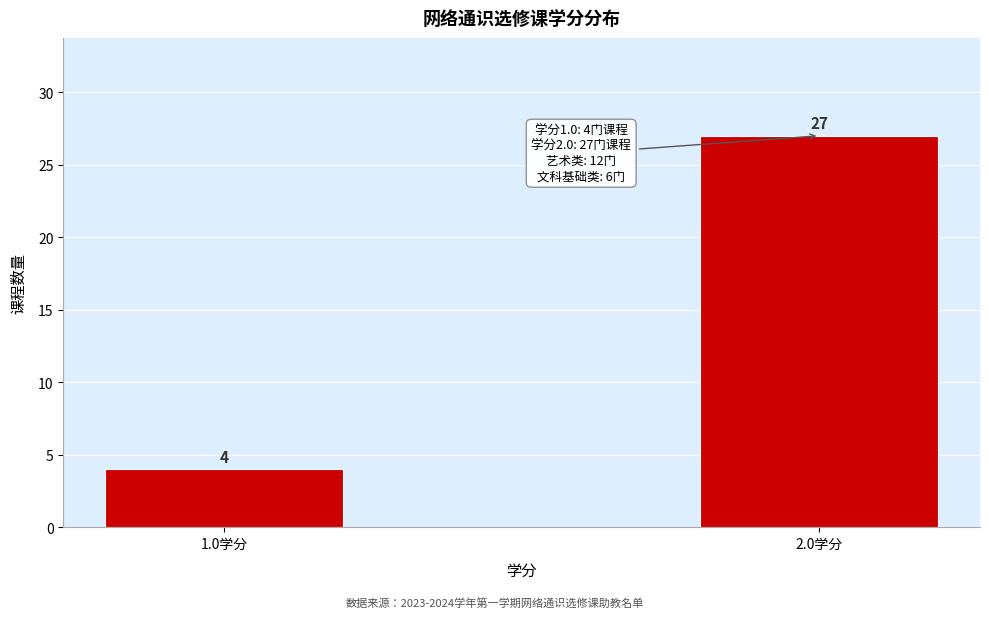

Reading left to right, extract all data points from this chart.

4	27